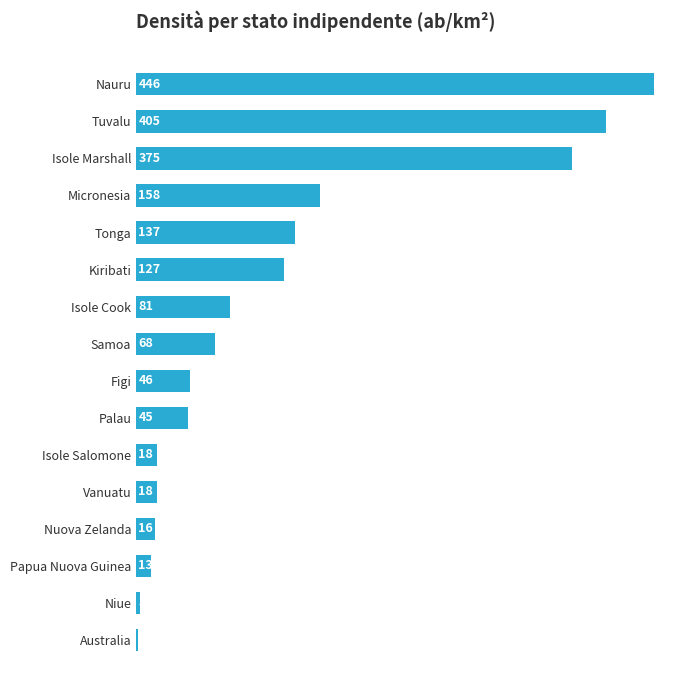

Approximately how many times larger is the value at Tonga compared to Isole Marshall?

0.4